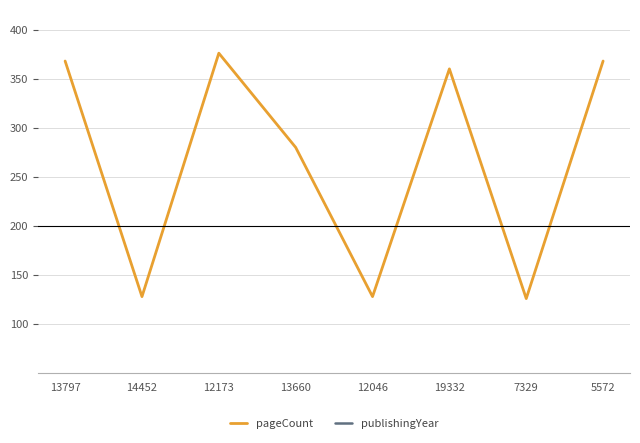

Which series has the largest range (max minus min)?

pageCount